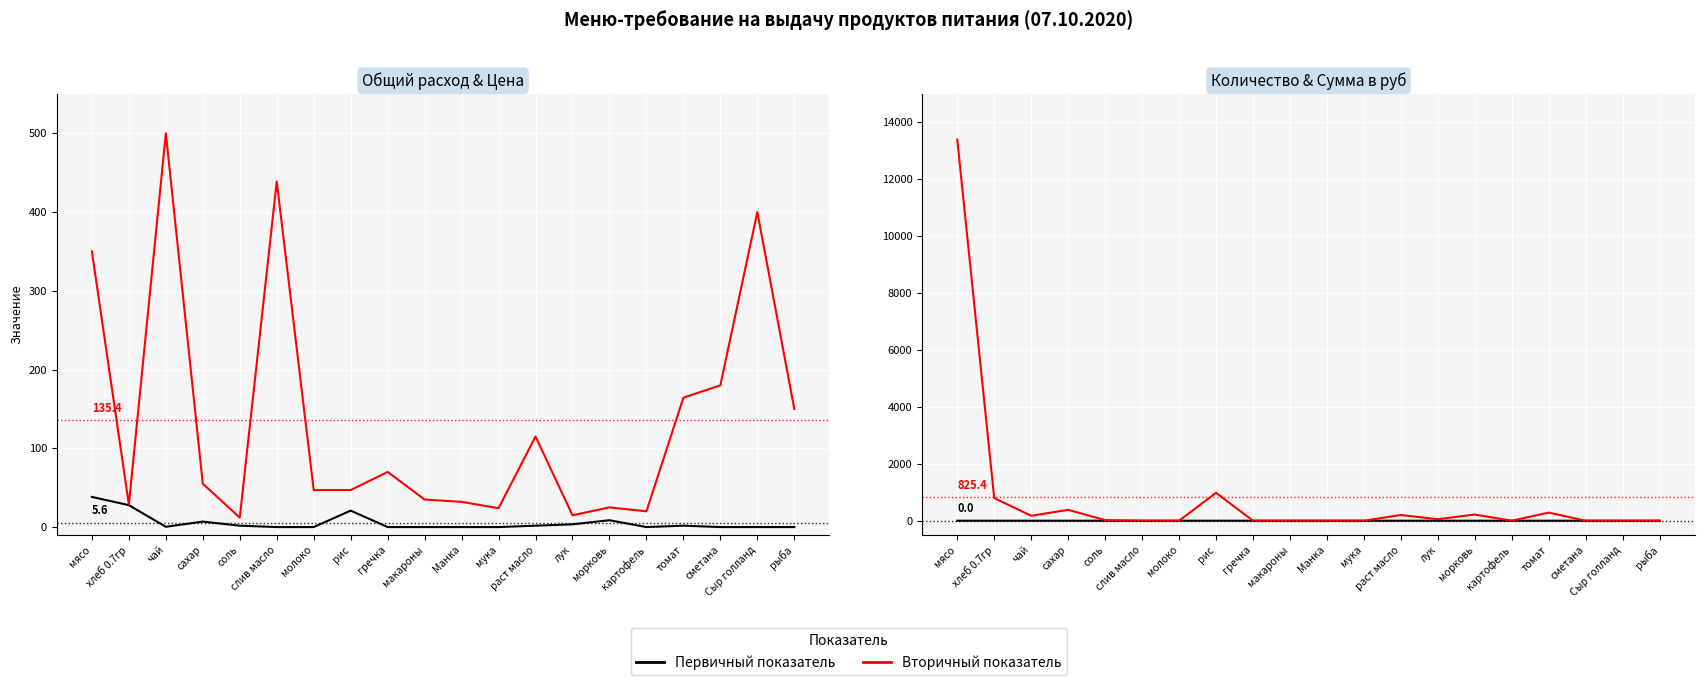

What is the sum of the Цена values at сметана and хлеб 0.7гр?

208.6